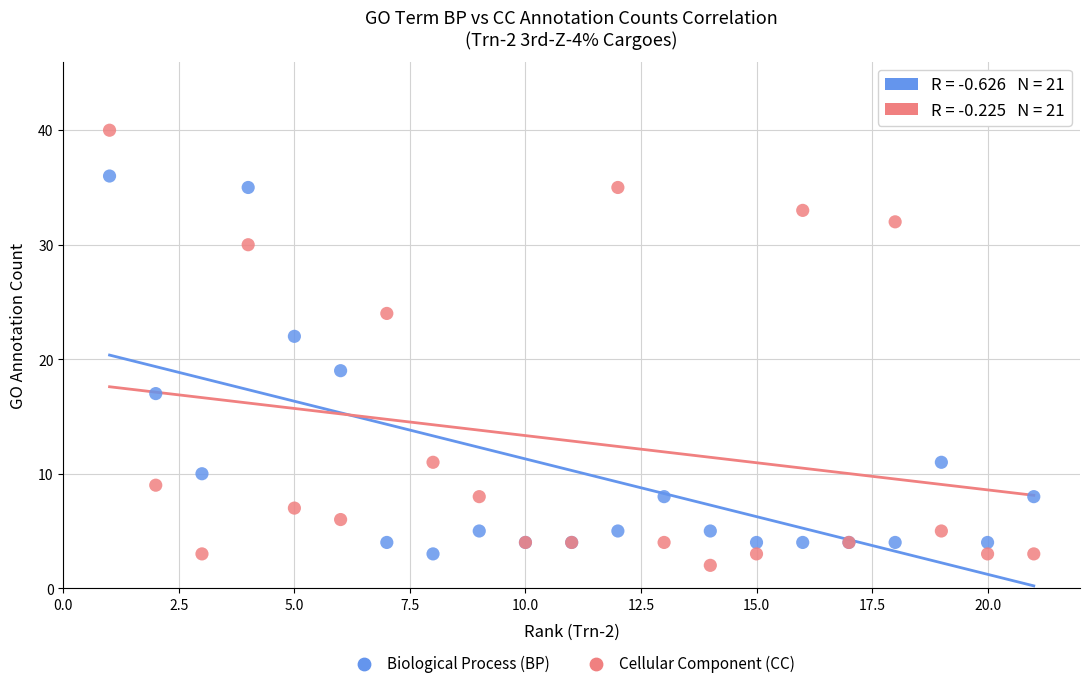

In the Cellular Component (CC) series, what Y value is closest to 21?

24